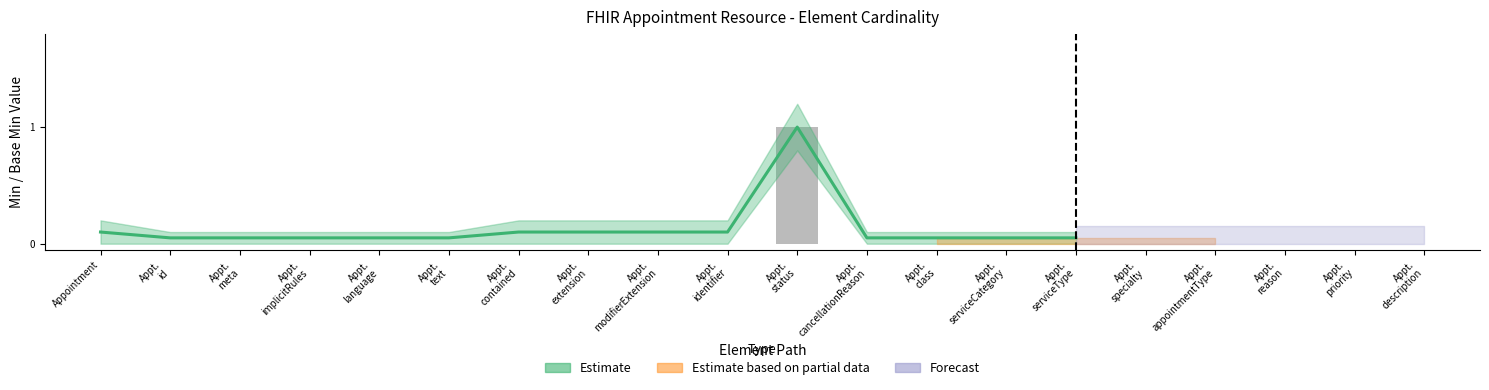

How many positive values are there?

1